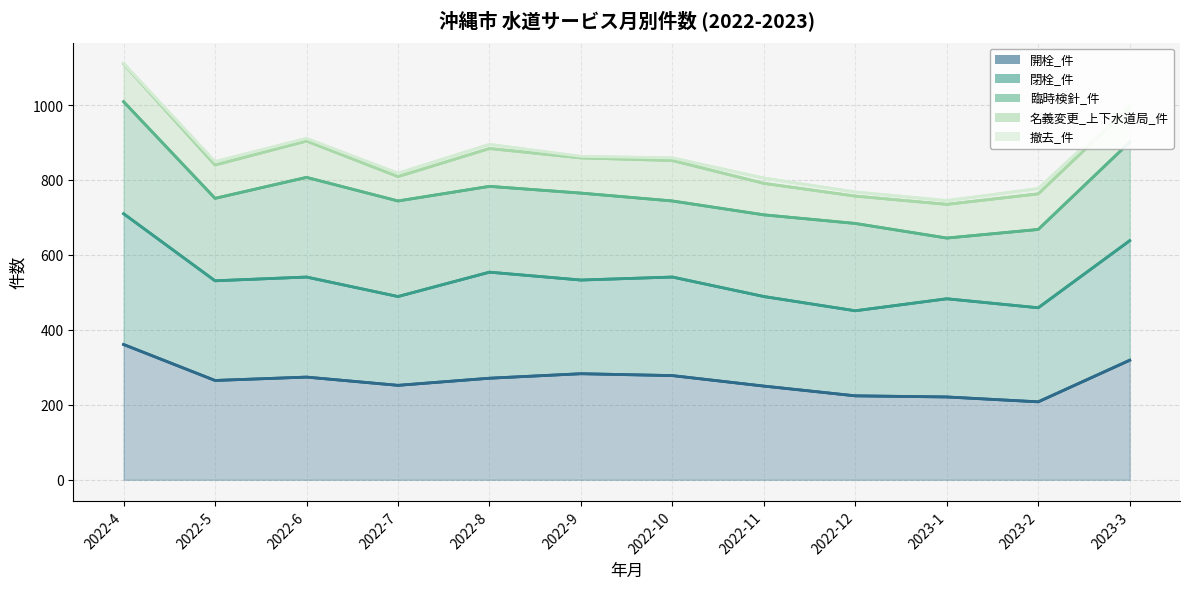

In 撤去_件, how many points are lower than both neighbors (excluding endpoints)?

3